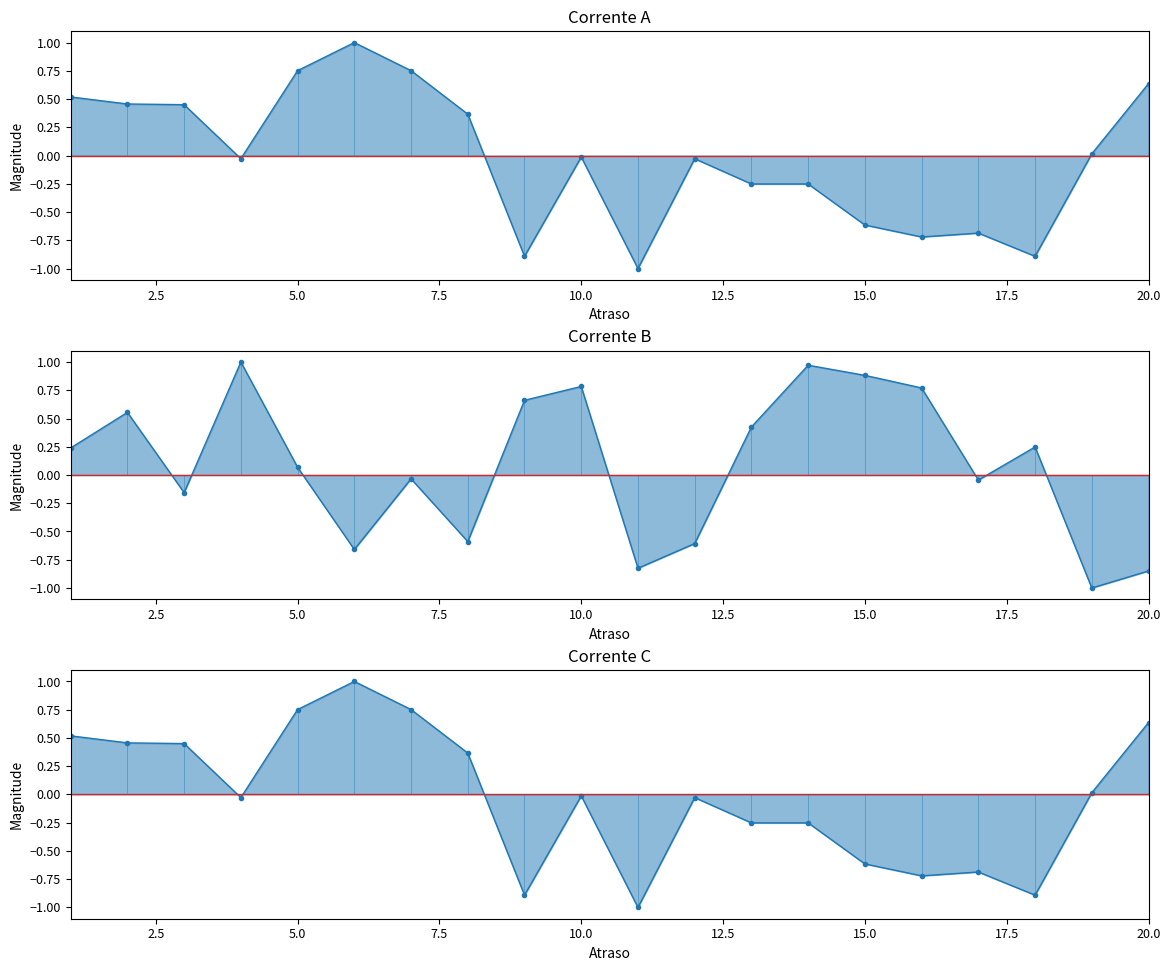

True or false: Corrente B has more than 1 interior local peaks.

True